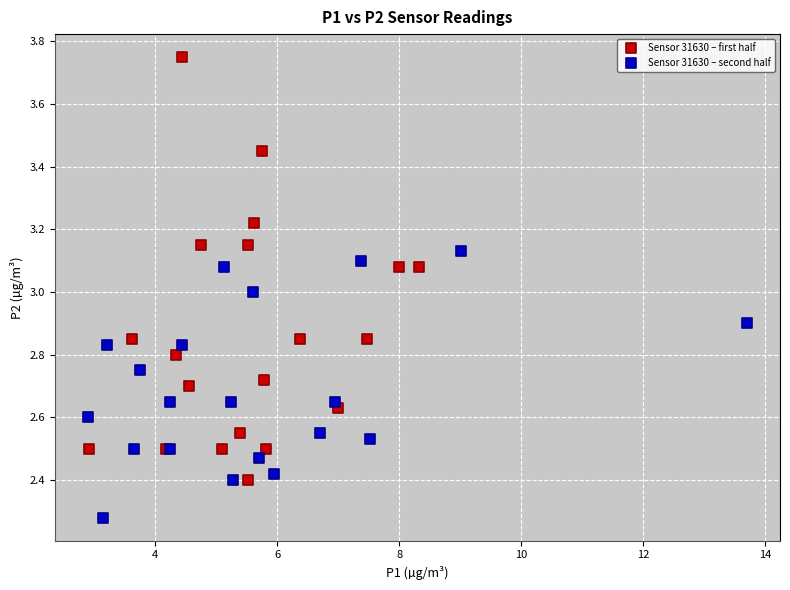

Which series has the largest Y range (max minus min)?

Sensor 31630 – first half